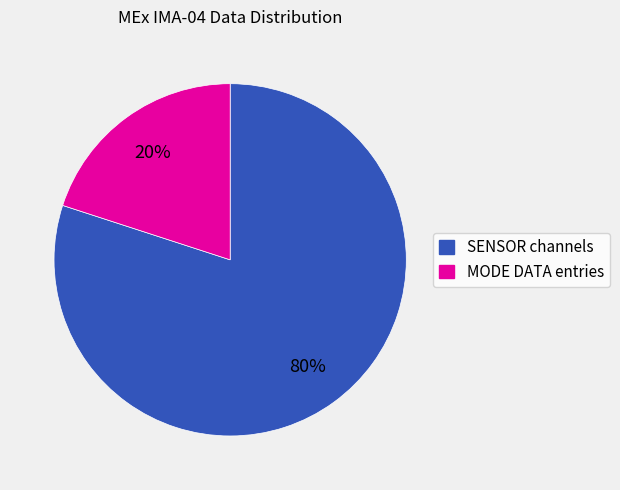

To the nearest percent, what is the difference between the largest and smallest slice percentages?

60%